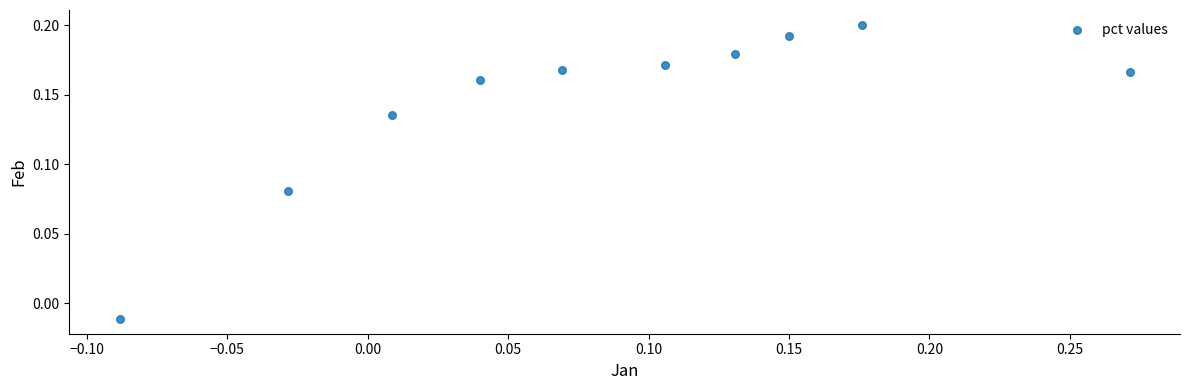

What is the range of X values (max minus min)?

0.4